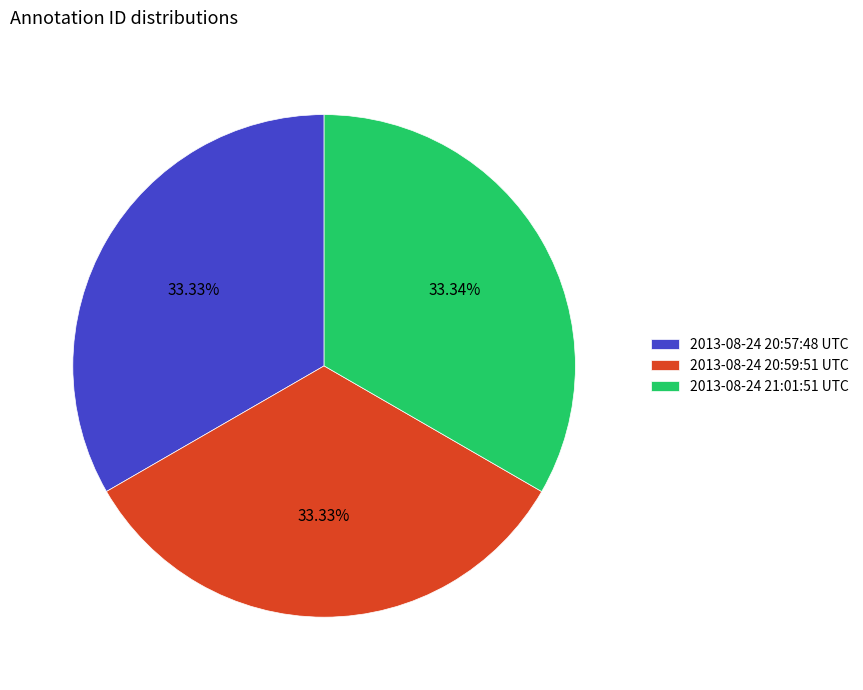

Is there a majority slice in this chart?

No